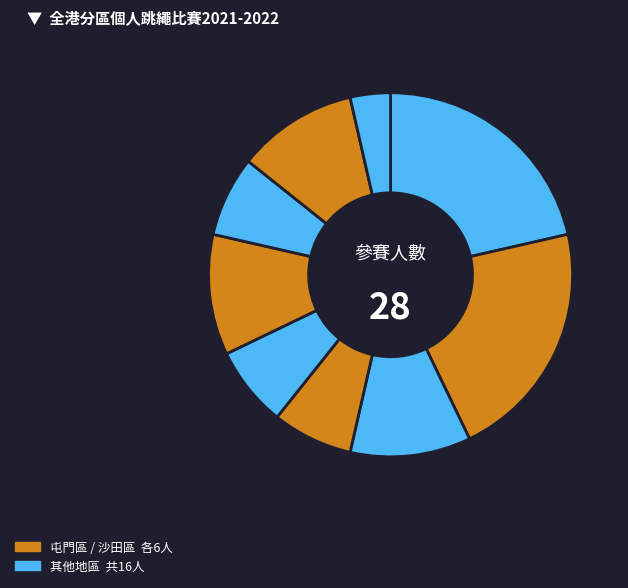

How many slices are in this pie chart?

9